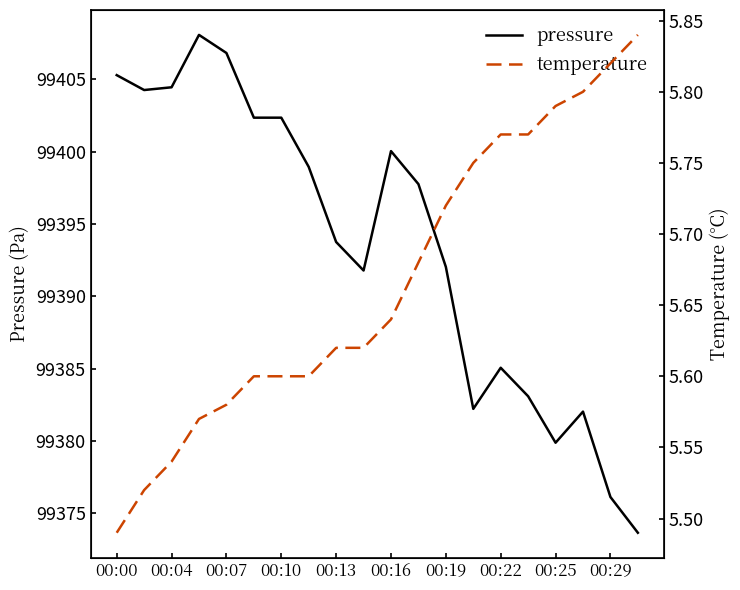

What is the smallest value displayed?

5.5